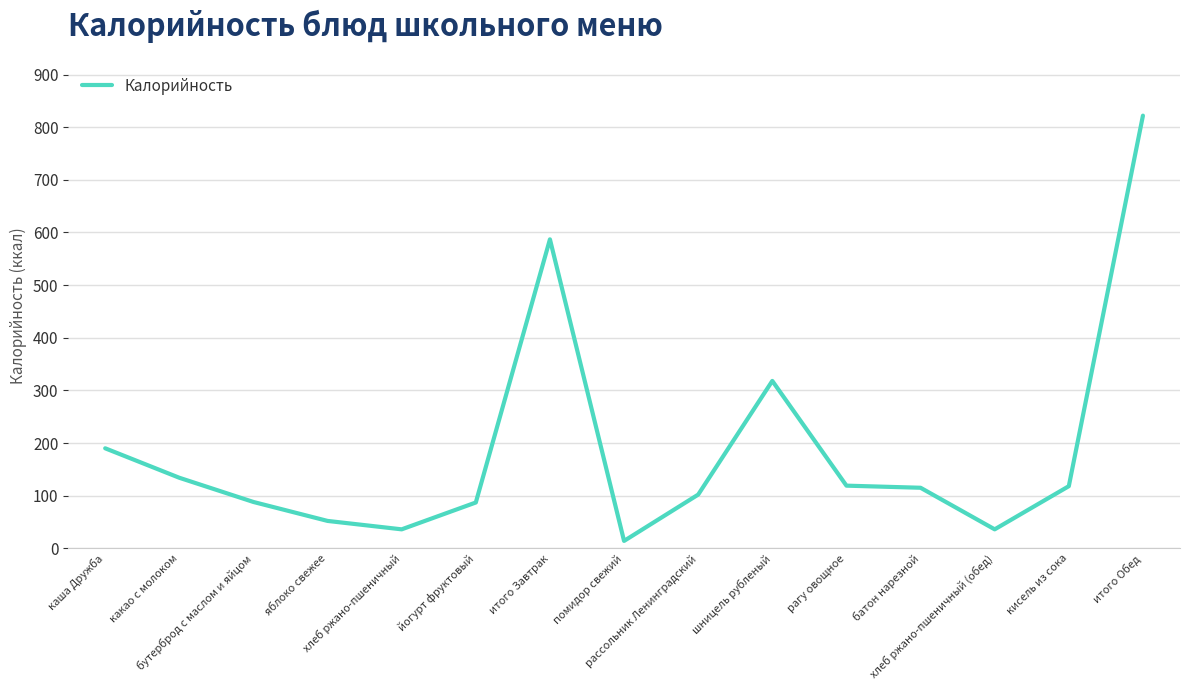

At which label does the data first exceed 115?

каша Дружба